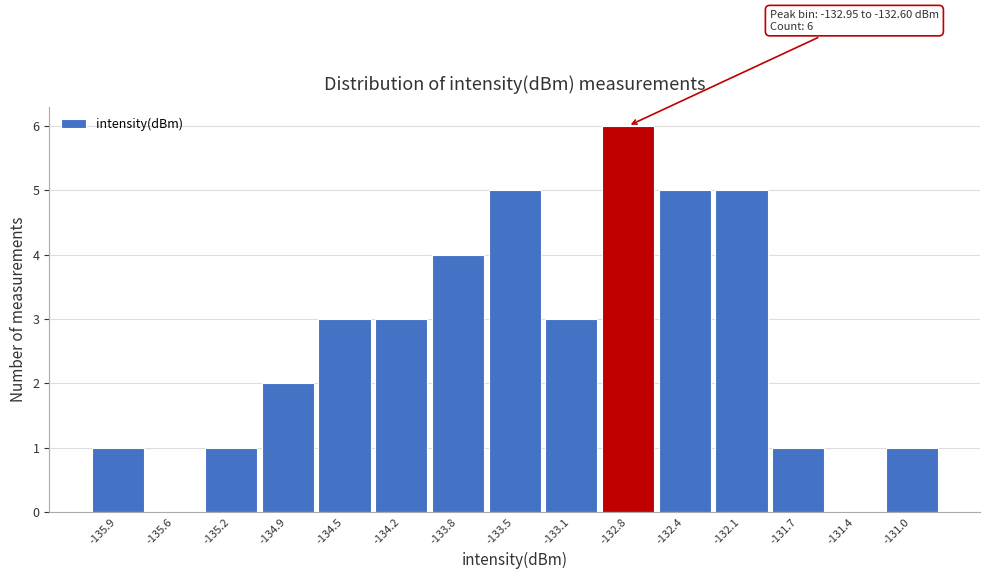

Over which range of the x-axis is the bar tallest?

-132.95 to -132.60